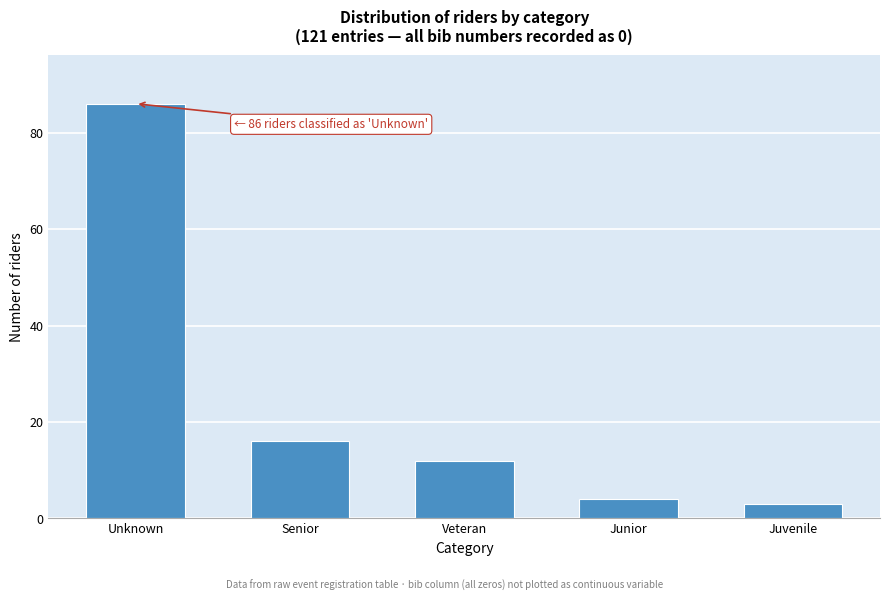

Reading left to right, what are all the values shown in this chart?

Unknown=86	Senior=16	Veteran=12	Junior=4	Juvenile=3